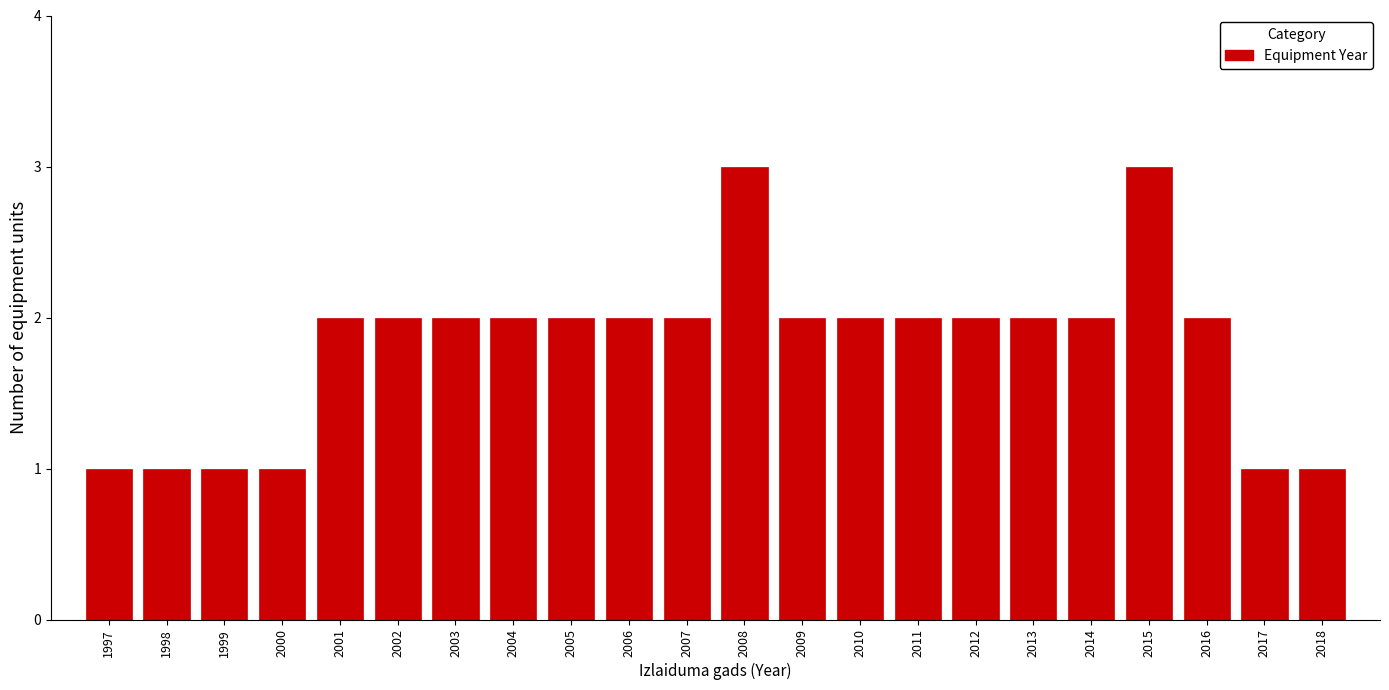

Reading left to right, transcribe this chart: for each bar, give the range it covers on the x-axis and its height. The values are not printed on the chart, so give them approximately, as read against the axis.

1996.5 to 1997.5: 1
1997.5 to 1998.5: 1
1998.5 to 1999.5: 1
1999.5 to 2000.5: 1
2000.5 to 2001.5: 2
2001.5 to 2002.5: 2
2002.5 to 2003.5: 2
2003.5 to 2004.5: 2
2004.5 to 2005.5: 2
2005.5 to 2006.5: 2
2006.5 to 2007.5: 2
2007.5 to 2008.5: 3
2008.5 to 2009.5: 2
2009.5 to 2010.5: 2
2010.5 to 2011.5: 2
2011.5 to 2012.5: 2
2012.5 to 2013.5: 2
2013.5 to 2014.5: 2
2014.5 to 2015.5: 3
2015.5 to 2016.5: 2
2016.5 to 2017.5: 1
2017.5 to 2018.5: 1